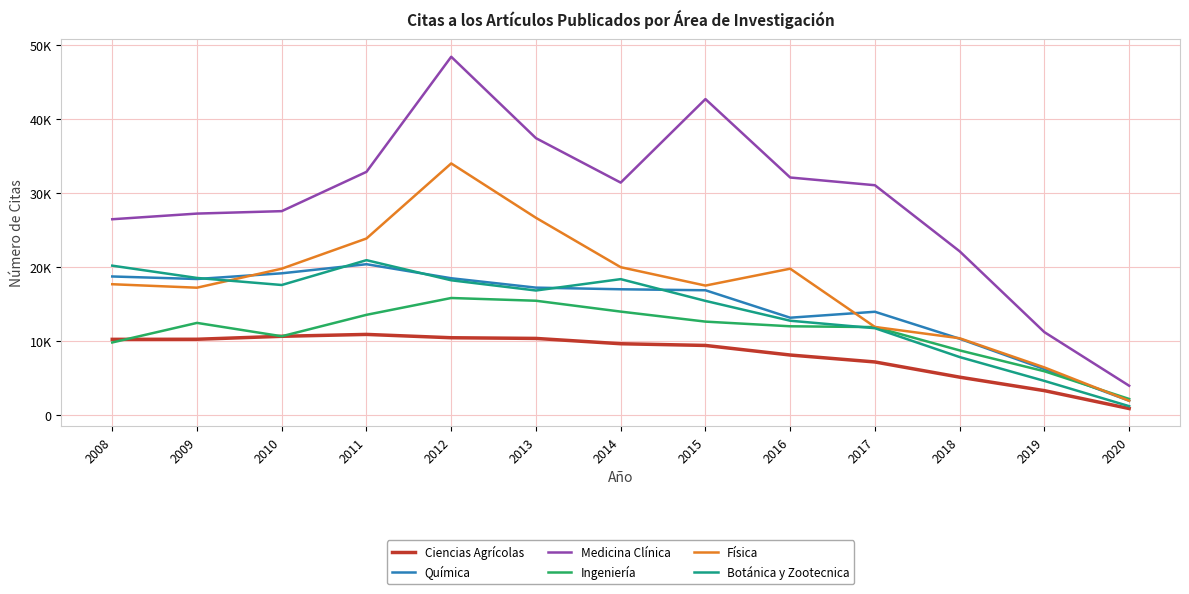

What is the value of the Física point at the 2nd from the left?

17245